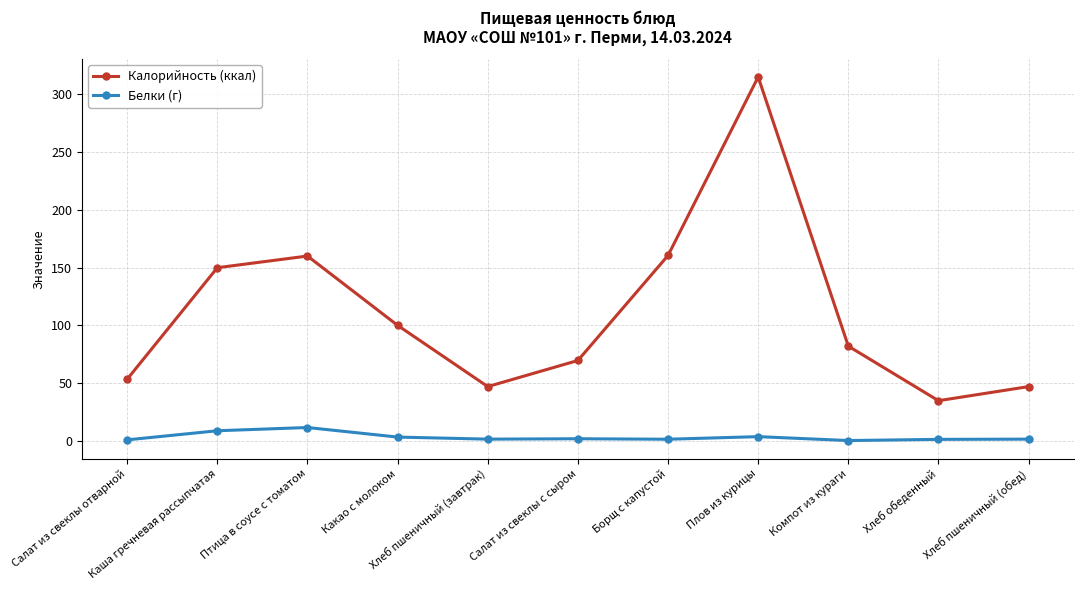

What position from the left is Какао с молоком?

4